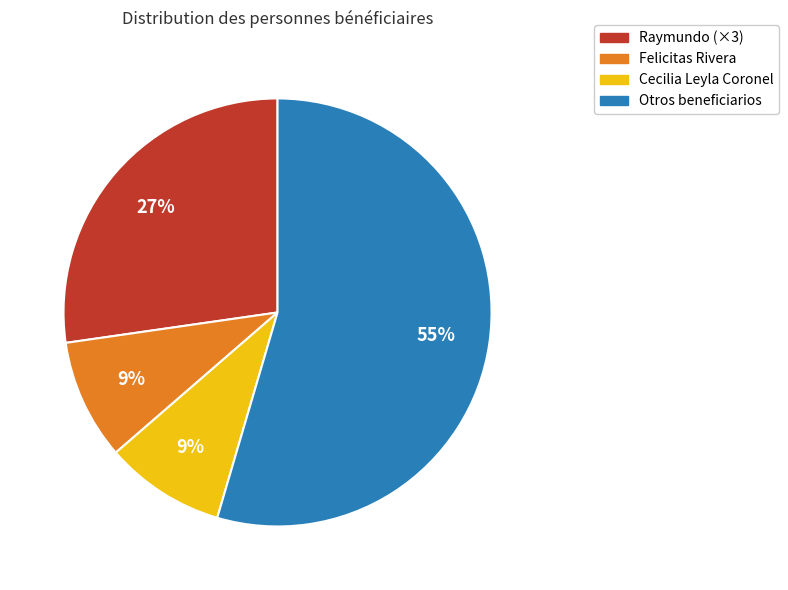

Is there any slice that represents more than half of the pie?

Yes